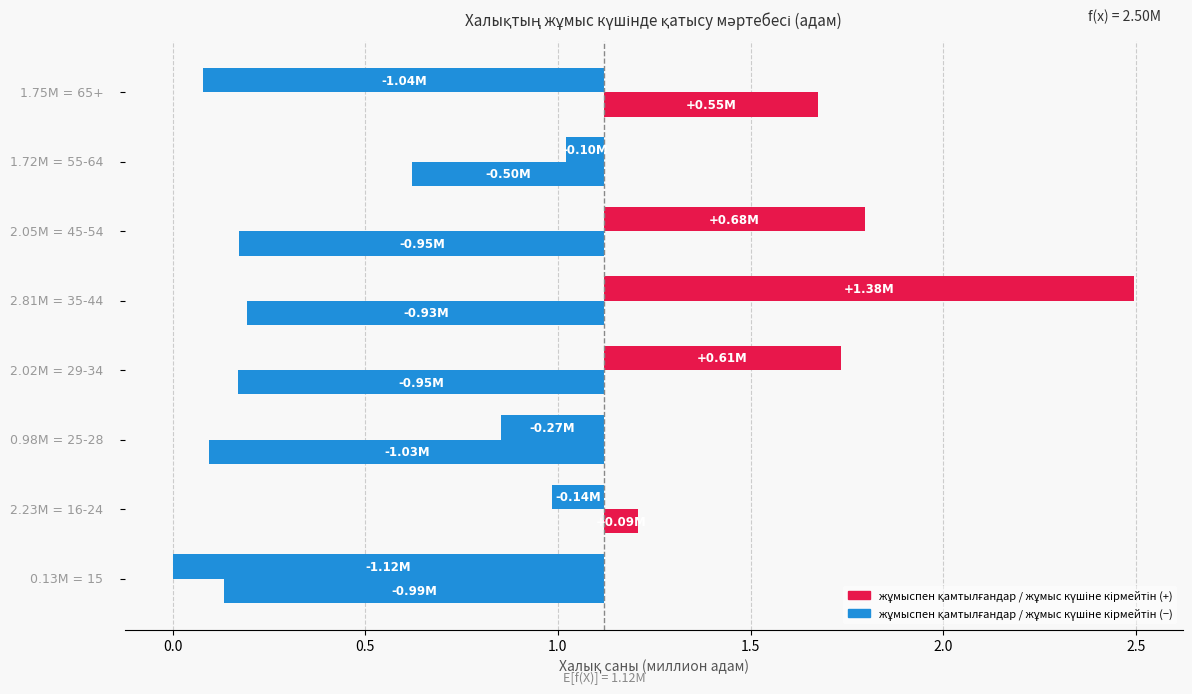

At how many categories does at least one series exceed 0?

5